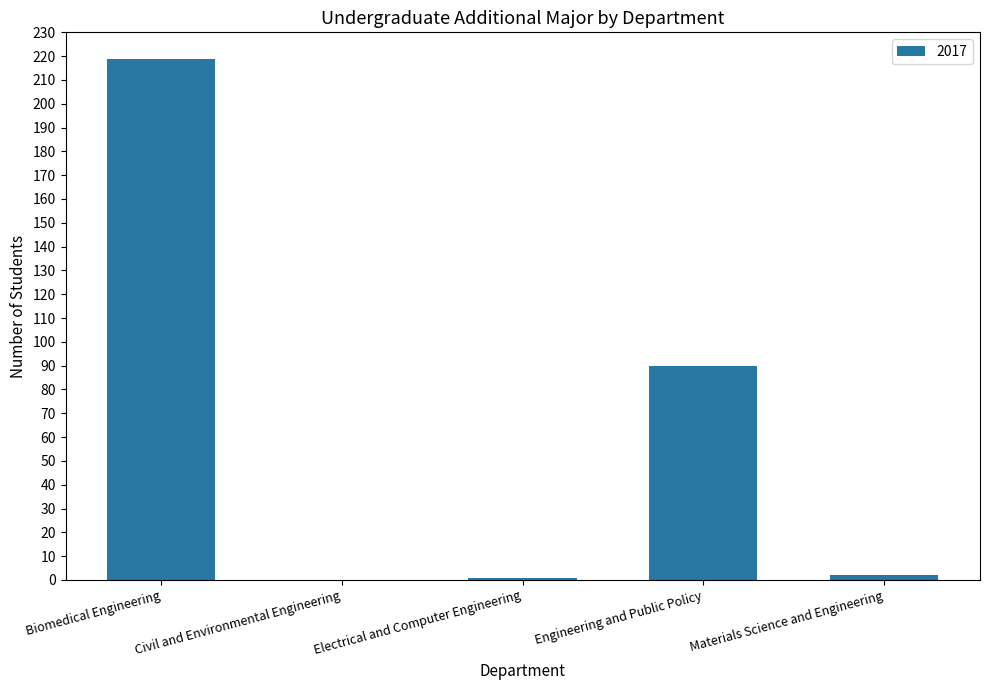

Where is the data nearest to the value 109?

Engineering and Public Policy